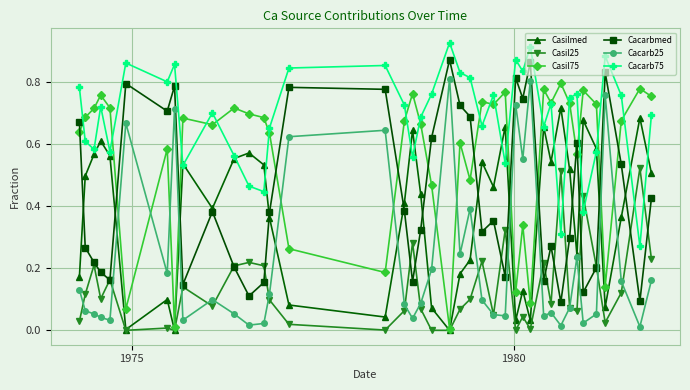

True or false: Cacarbmed and Cacarb75 intersect in this chart.

False